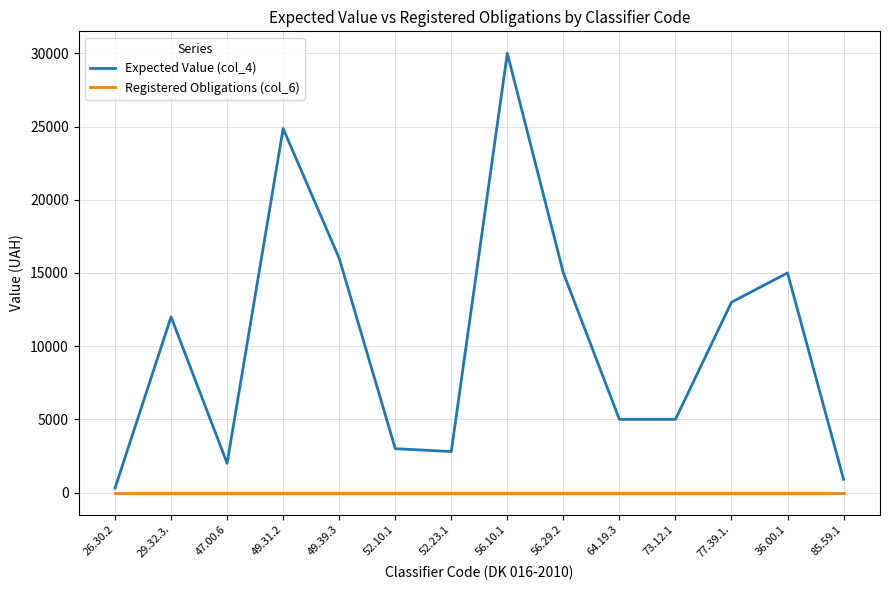

Reading left to right, what are all the values shown in this chart?

Expected Value (col_4): 300	12000	2000	24860	16000	3000	2800	30000	15000	5000	5000	13000	15000	900
Registered Obligations (col_6): 0	0	0	0	0	0	0	0	0	0	0	0	0	0